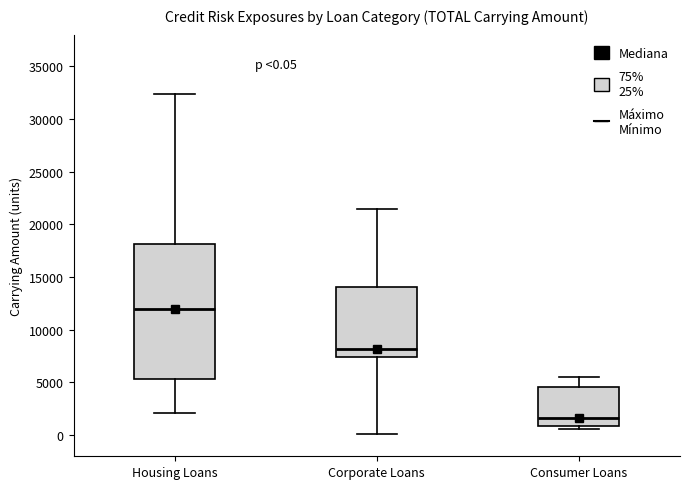

Which box is the tallest, from its lower edge to its upper edge?

Housing Loans